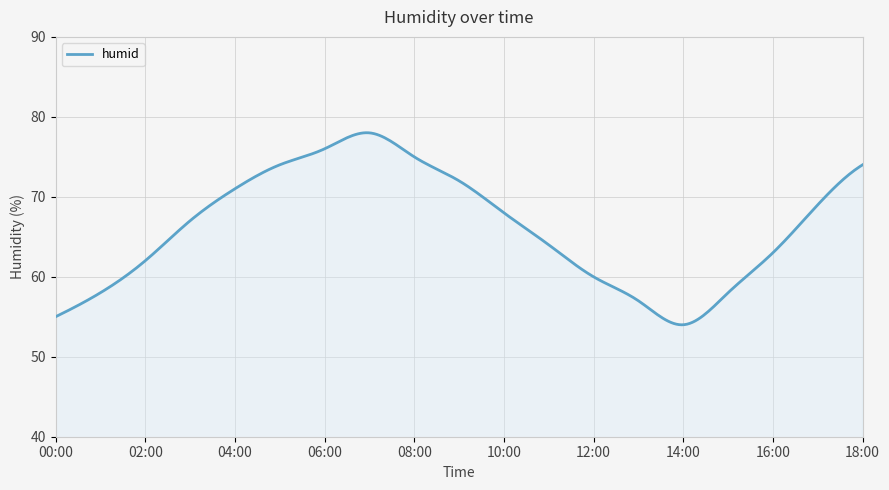

What is the average value?

66.1